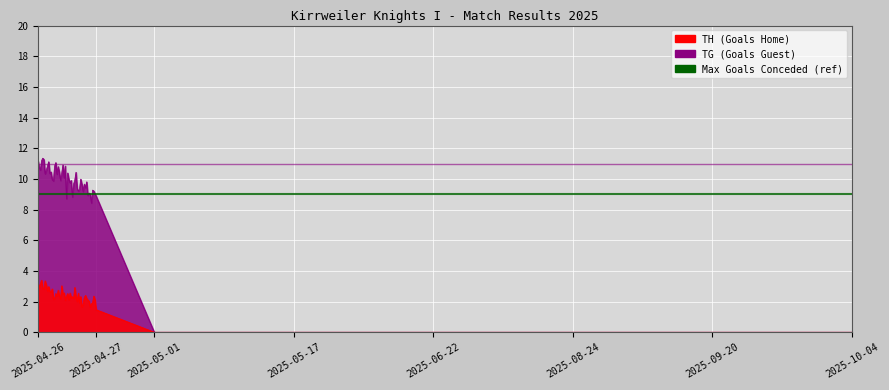

Where is TG (Goals Guest) nearest to the value 10?

2025-04-26